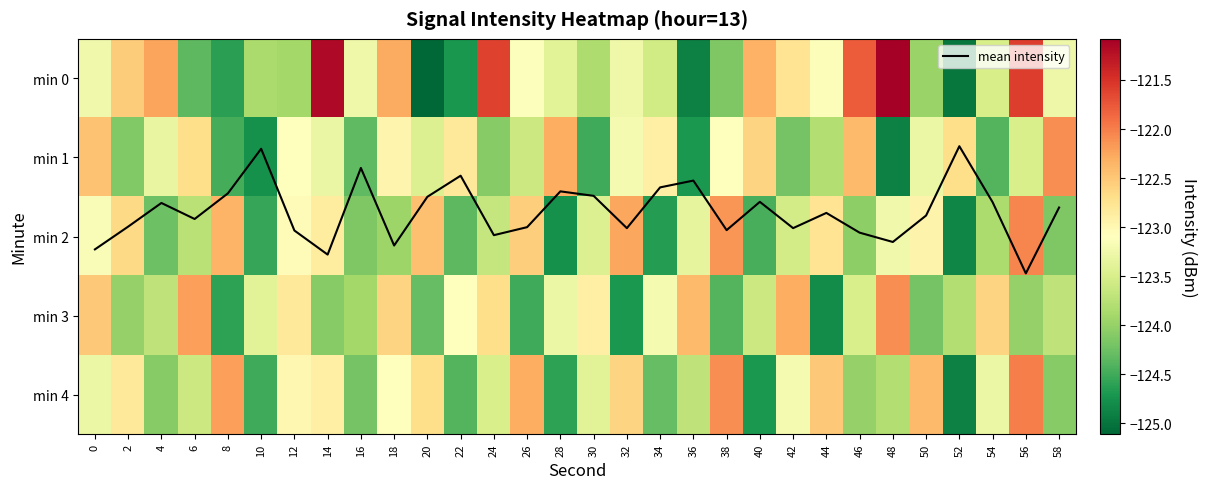

Which category has the lowest value in the mean intensity series?

52